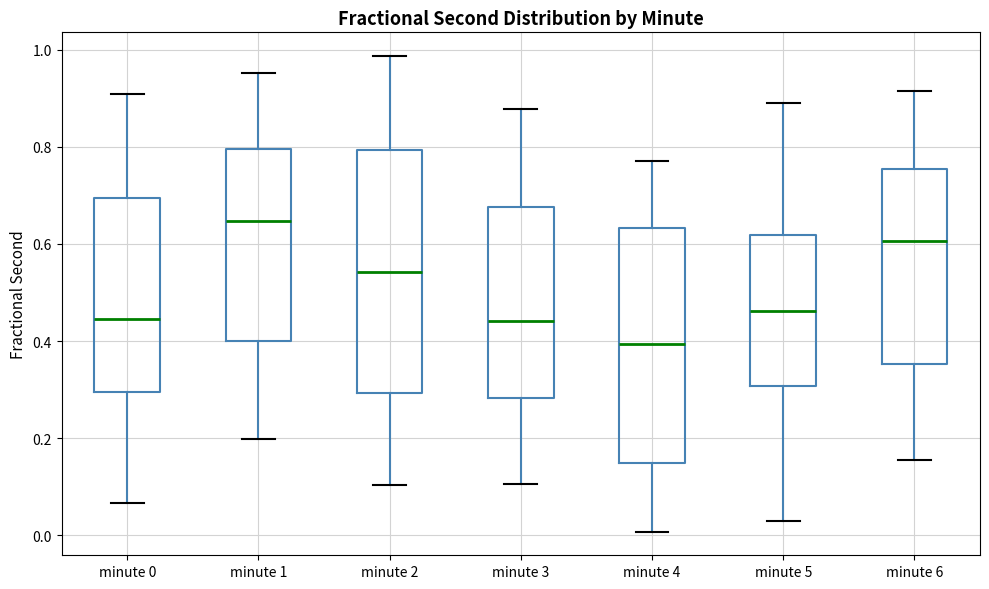

Which box has the lowest median line?

minute 4